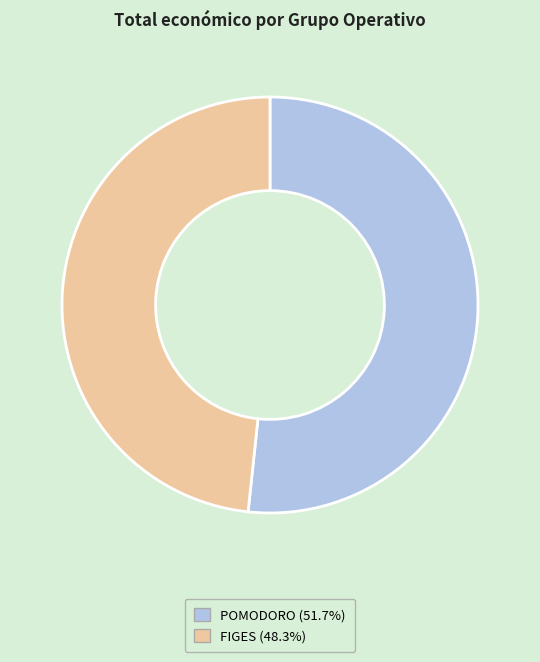

Is there a majority slice in this chart?

Yes